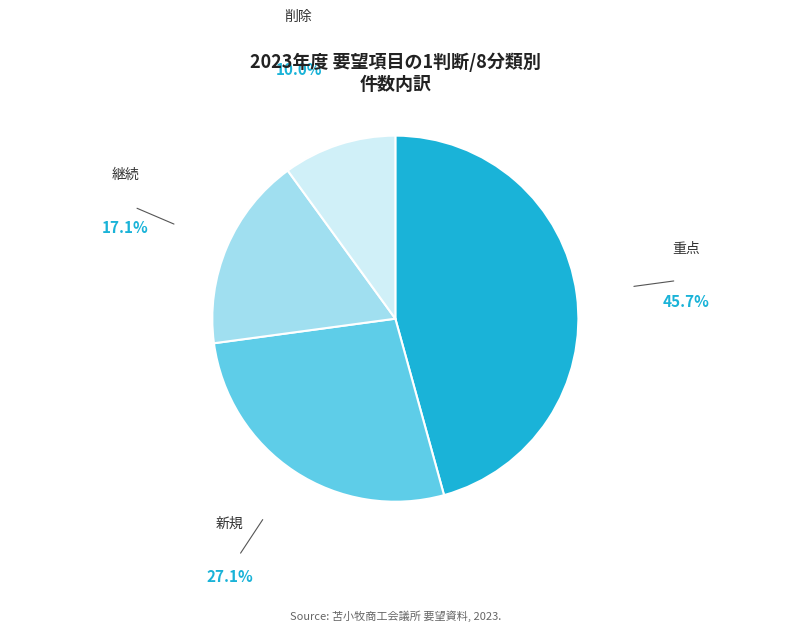

Do 継続 and 新規 together represent more than half of the pie?

No